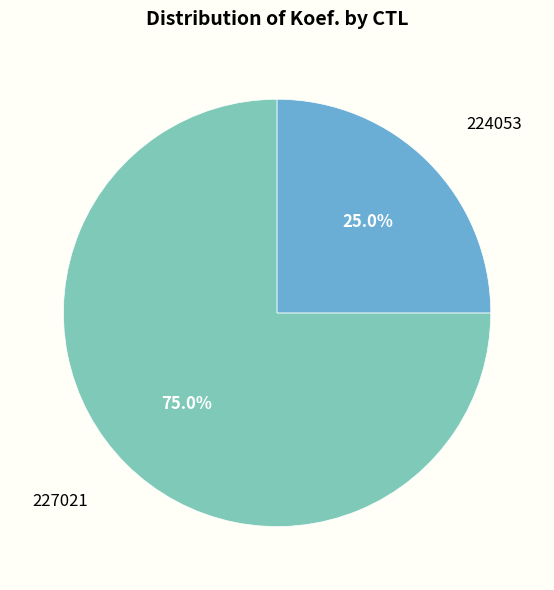

Approximately how many times larger is the value at 227021 compared to 224053?

3.0